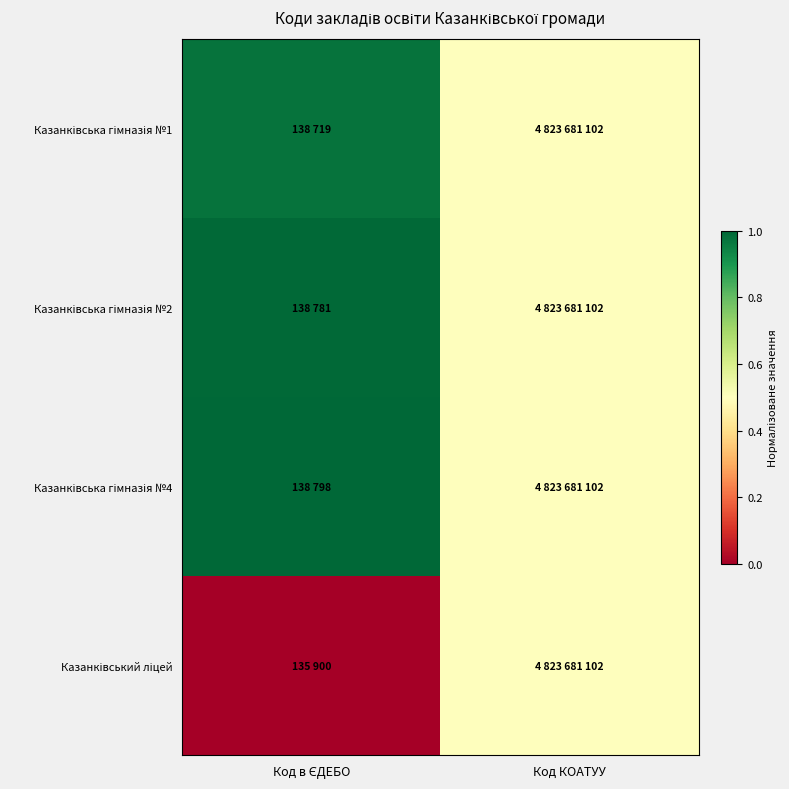

What is the total value across all series at Код КОАТУУ?

2.0